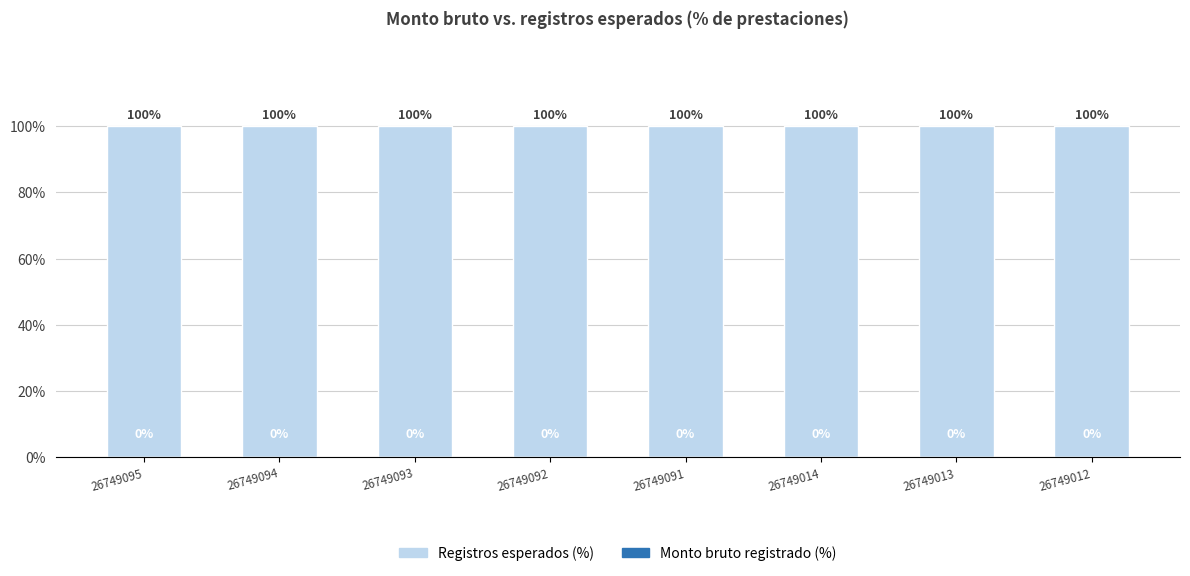

At which category is the sum across all series the highest?

26749095